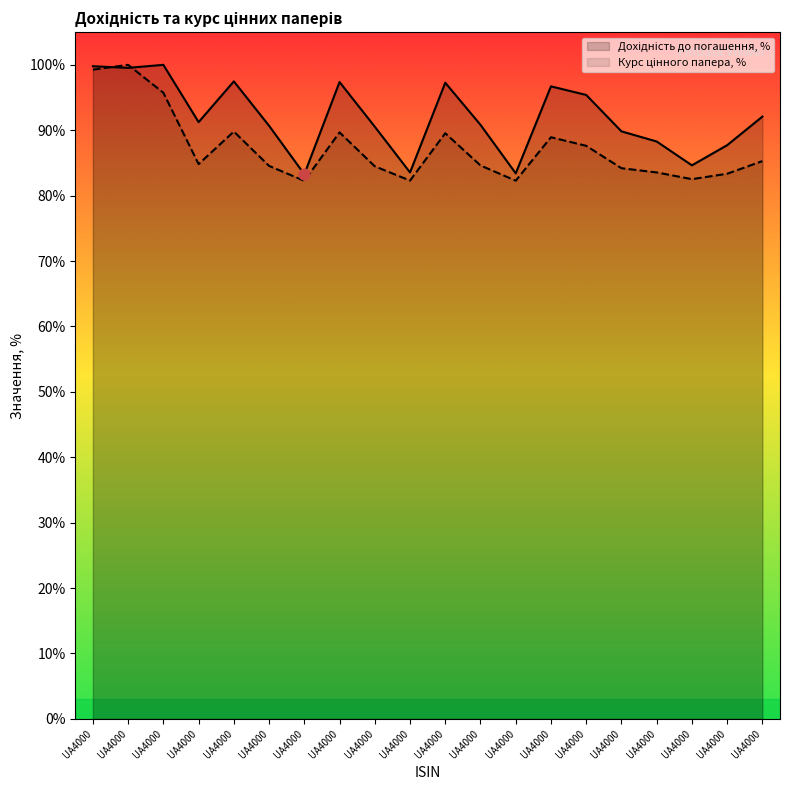

At which category is the sum across all series the highest?

UA4000